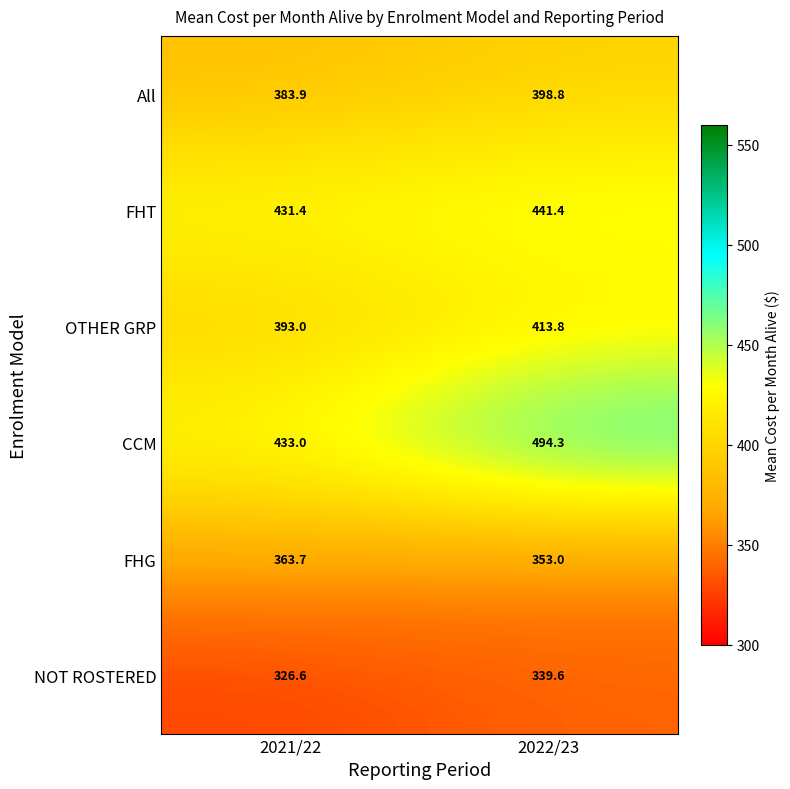

The value of FHG at 2021/22 is 363.7. True or false?

True